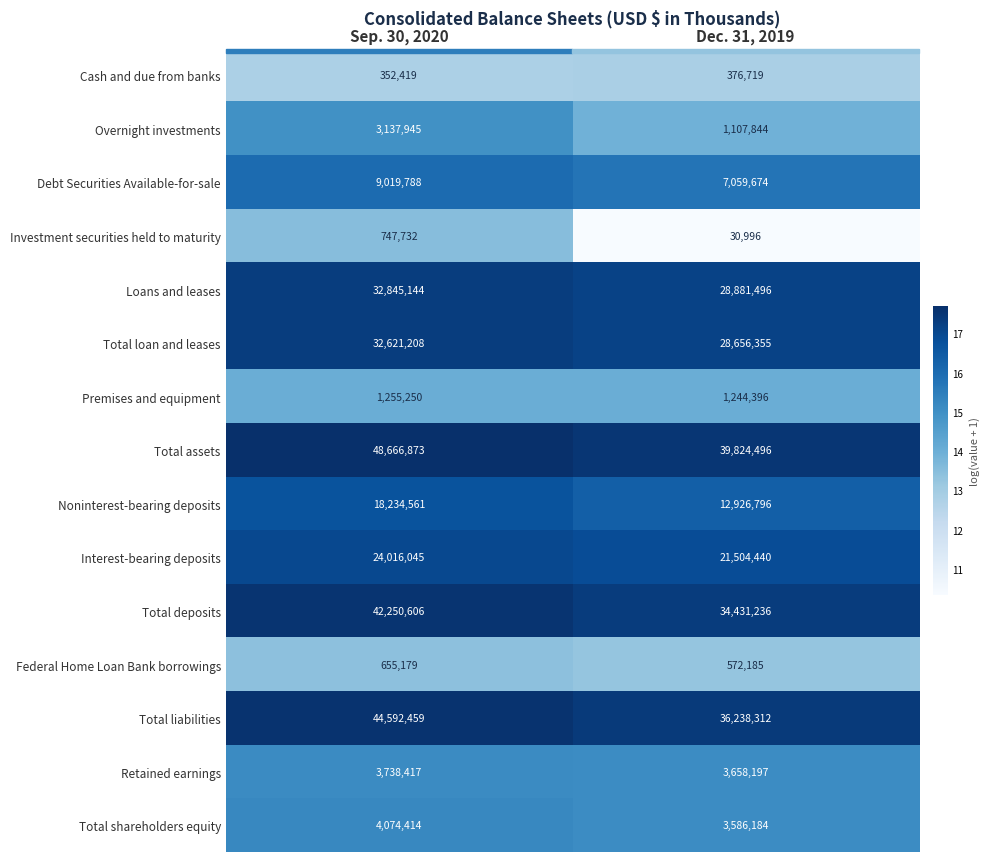

The Loans and leases series shows 32845144 at Sep. 30, 2020. True or false?

True